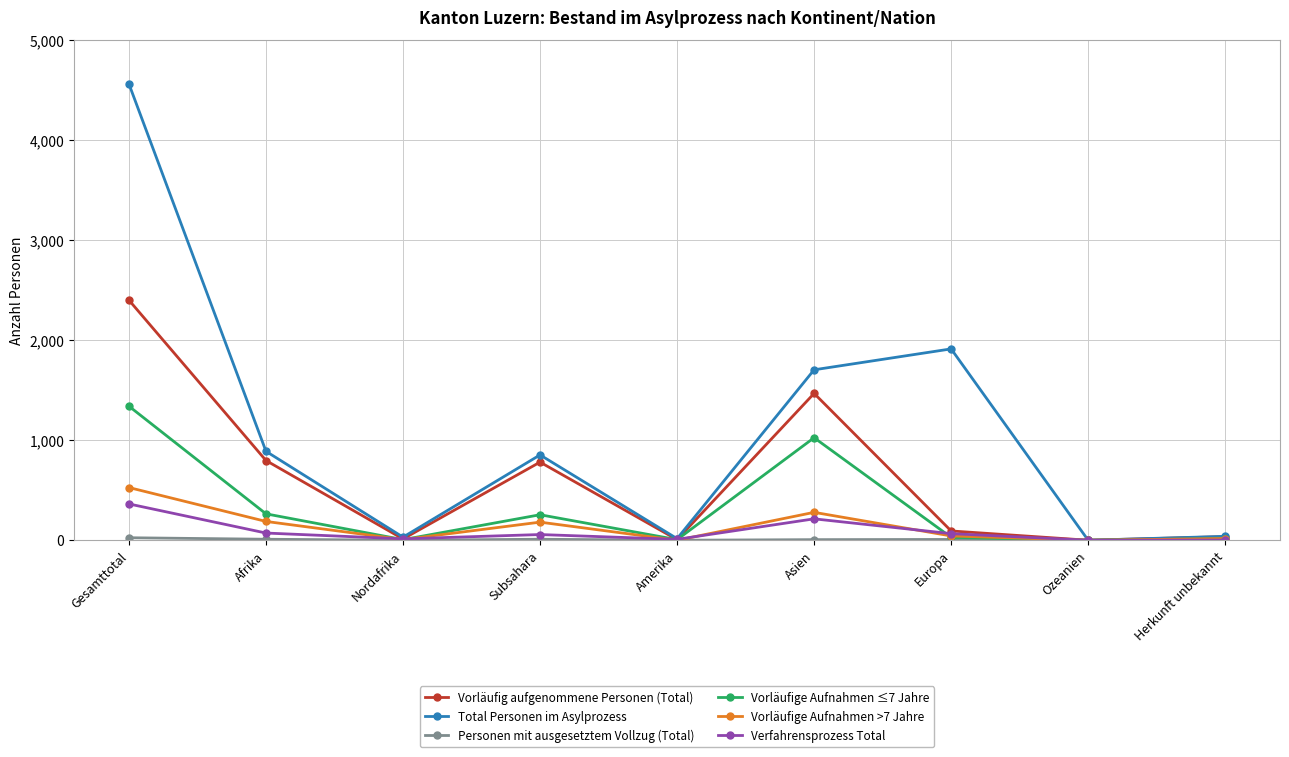

Which series has the largest total across all categories?

Total Personen im Asylprozess